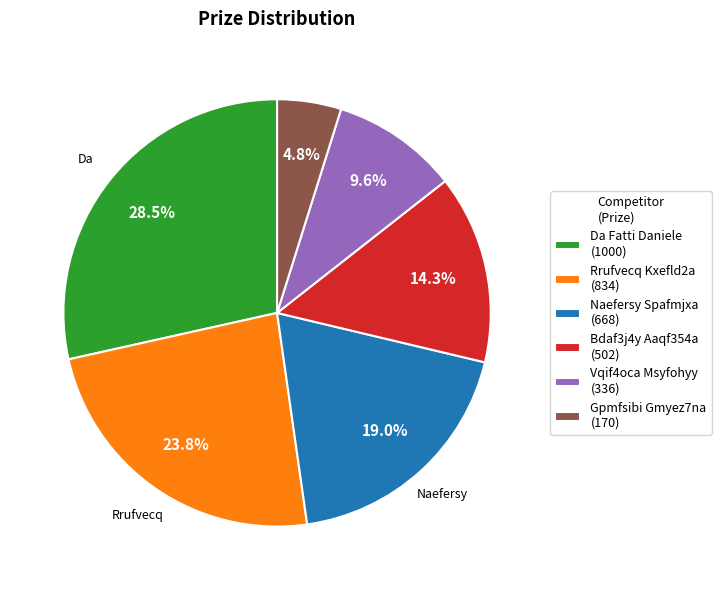

Between Gpmfsibi Gmyez7na and Rrufvecq Kxefld2a, which is larger?

Rrufvecq Kxefld2a